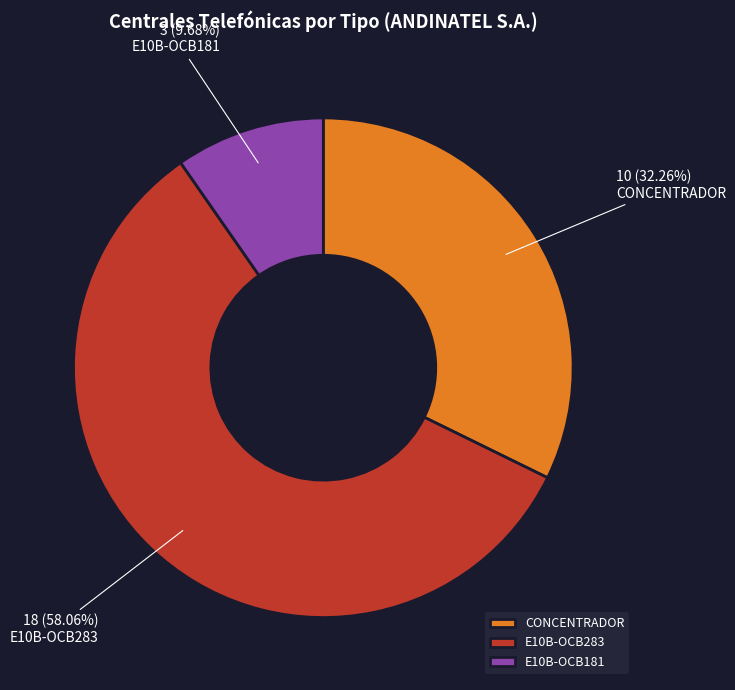

Rank the categories by value from lowest to highest.

E10B-OCB181, CONCENTRADOR, E10B-OCB283